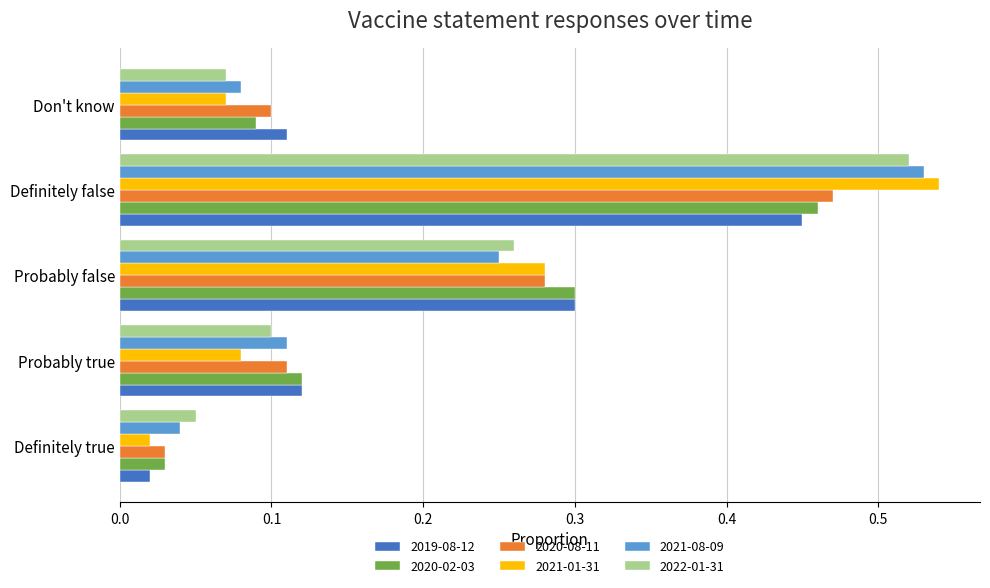

At which label does 2021-01-31 reach its peak?

Definitely false